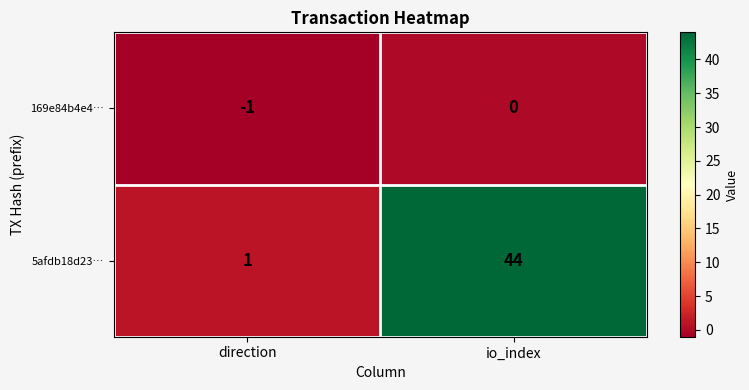

Reading left to right, extract all data points from this chart.

169e84b4e4…: -1	0
5afdb18d23…: 1	44